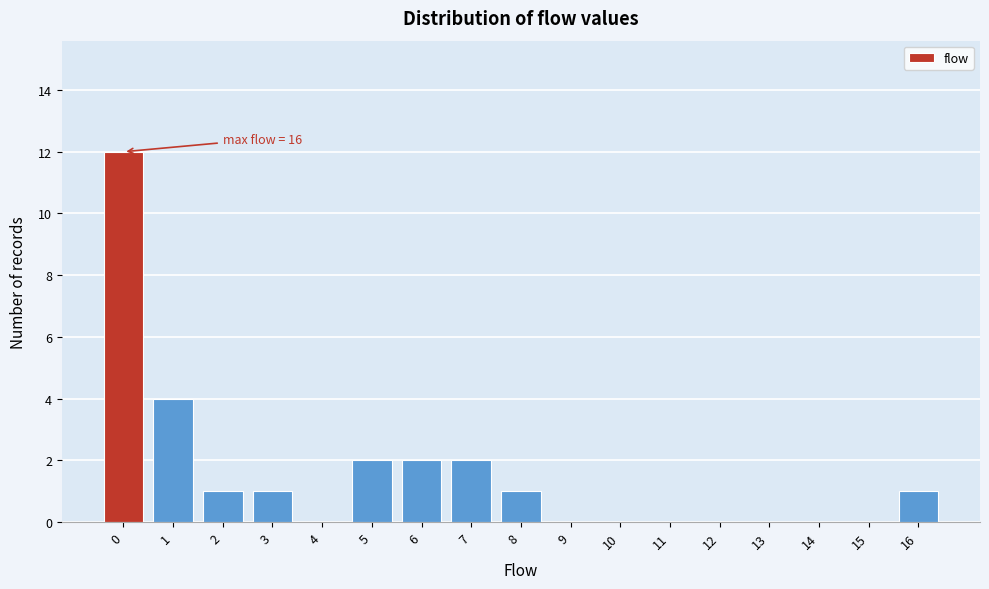

Which range on the x-axis has the tallest bar?

-0.5 to 0.5